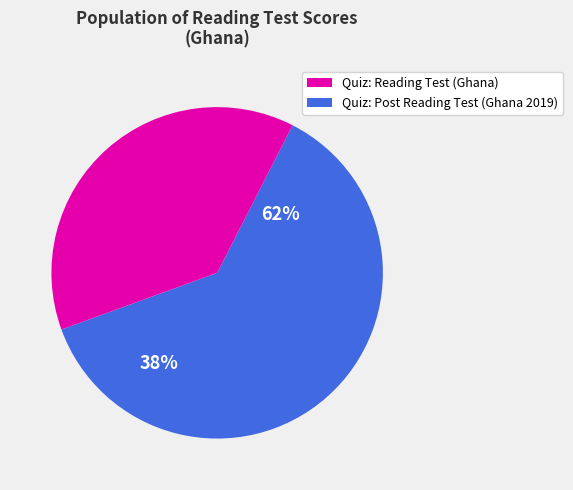

The AN slice represents 1% of the pie. True or false?

False